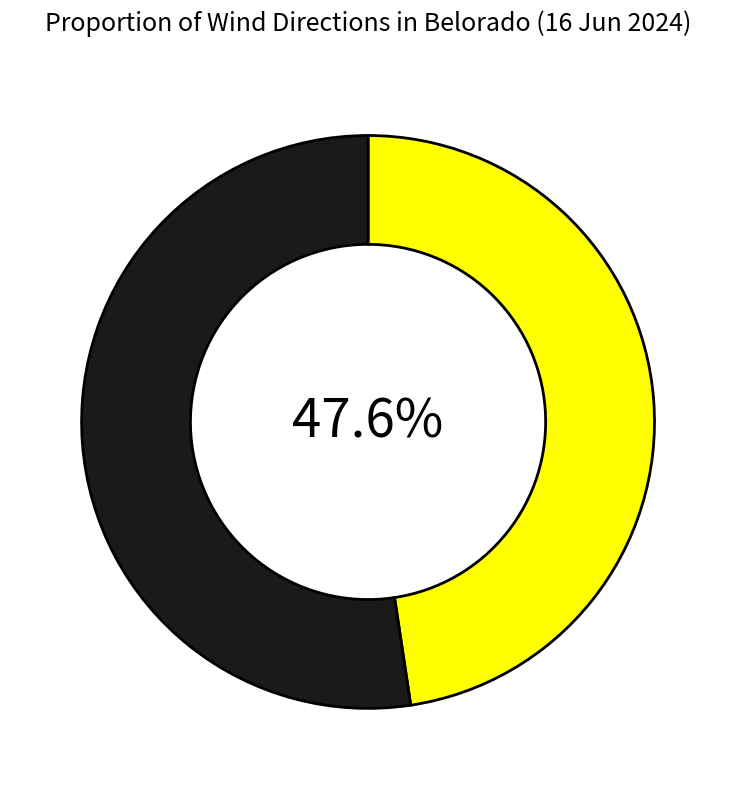

How many segments does this pie chart have?

2